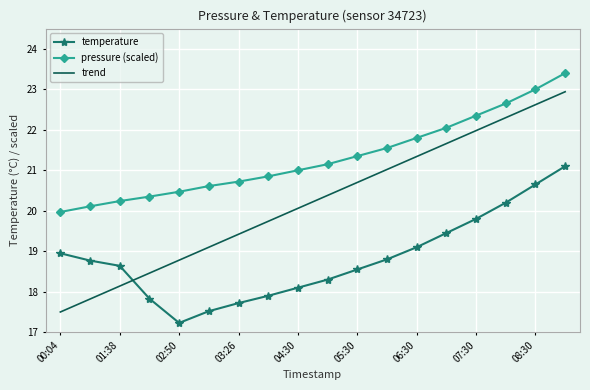

Rank the series by their maximum value, from highest to lowest.

pressure (scaled), trend, temperature